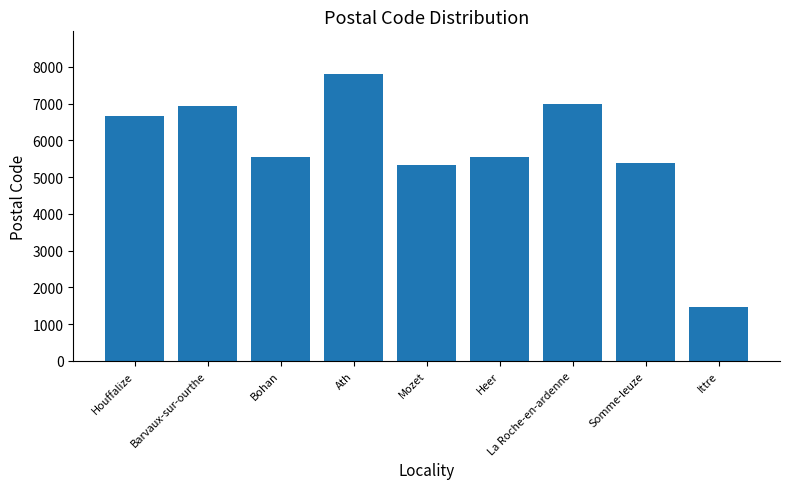

What is the minimum value shown in the chart?

1460